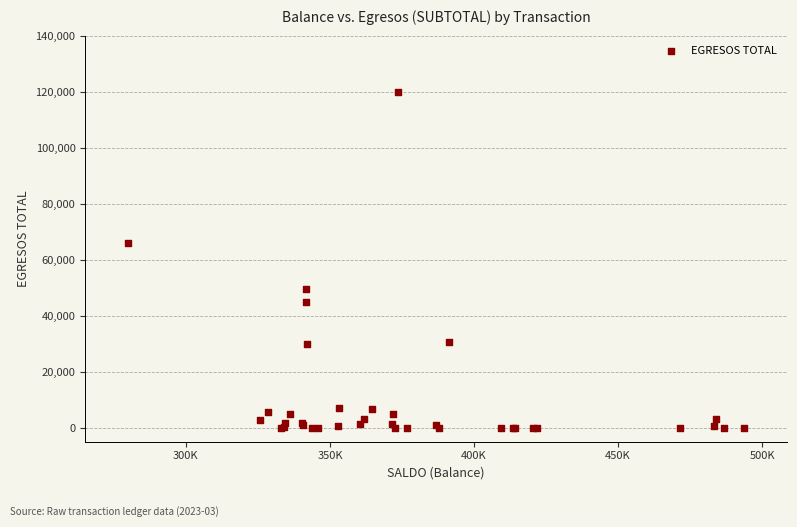

What Y value in the scatter plot is closest to 60000?

65830.3